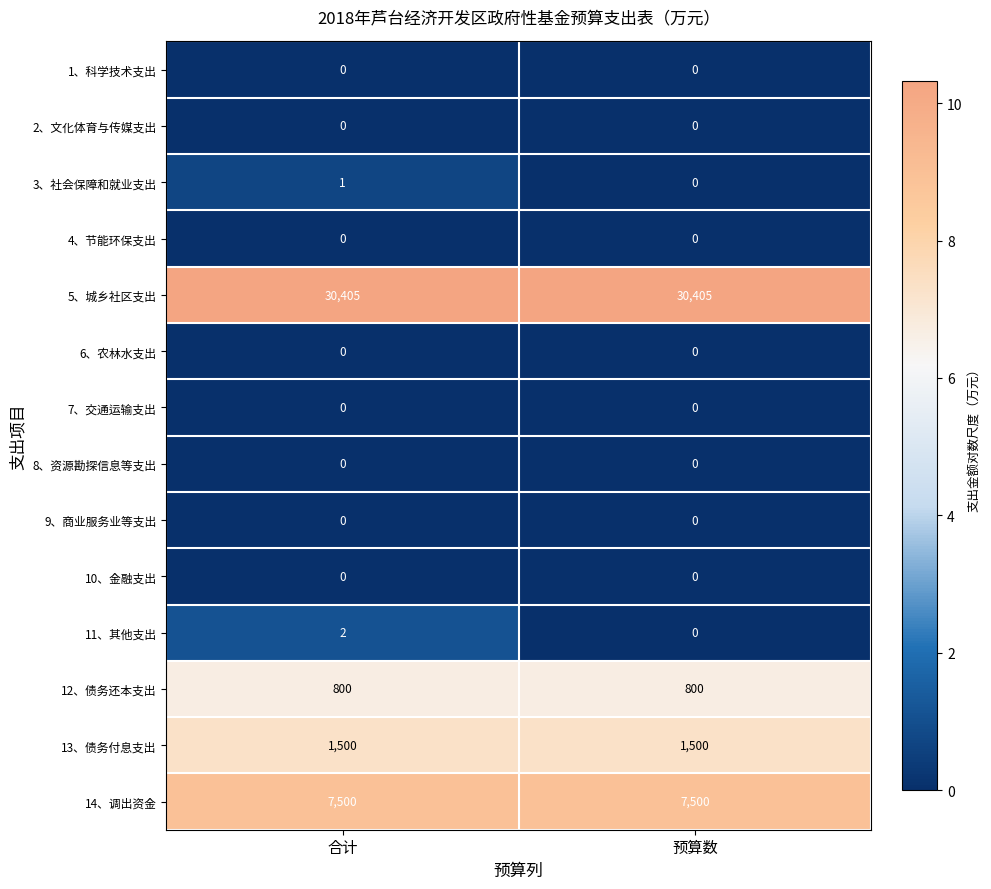

What is the maximum value shown in the chart?

30405